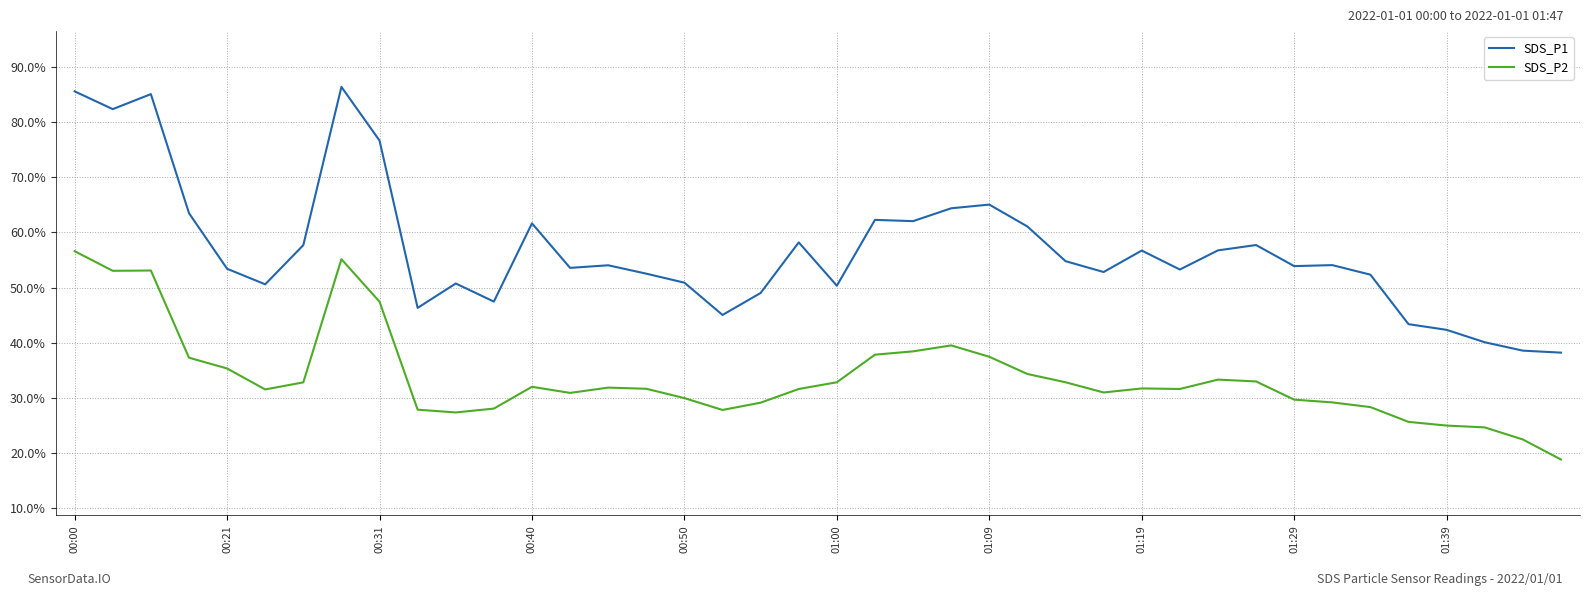

Which series has the widest spread of values?

SDS_P1